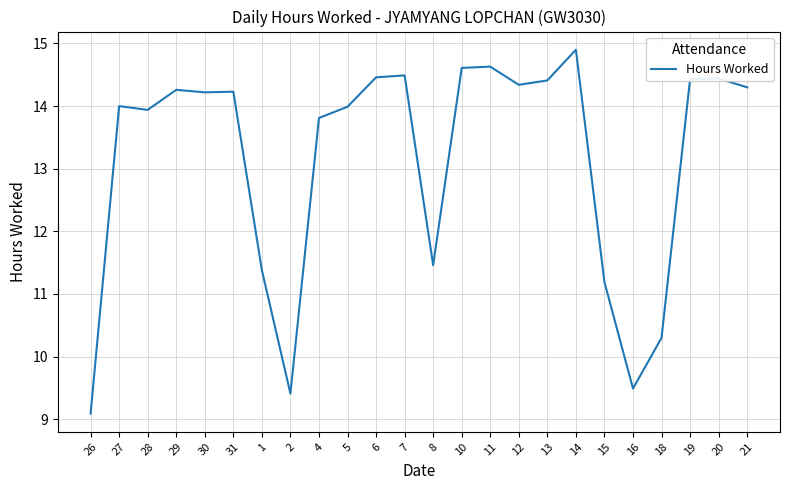

What is the difference between the values at 2 and 11?

5.2